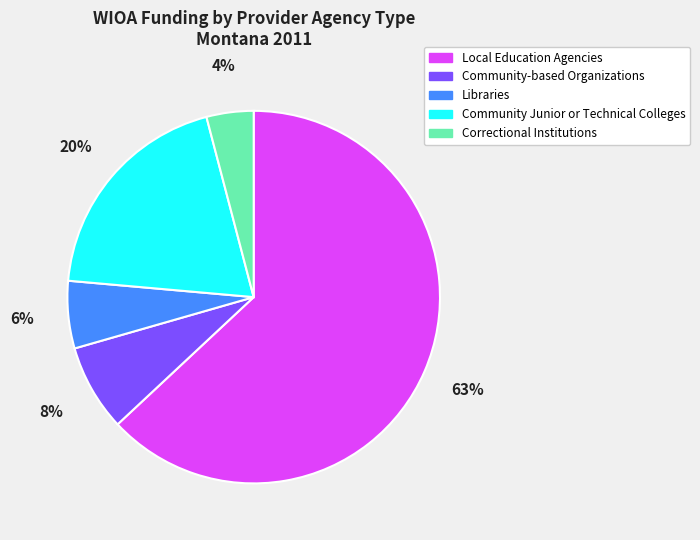

Count the number of slices in the pie.

5